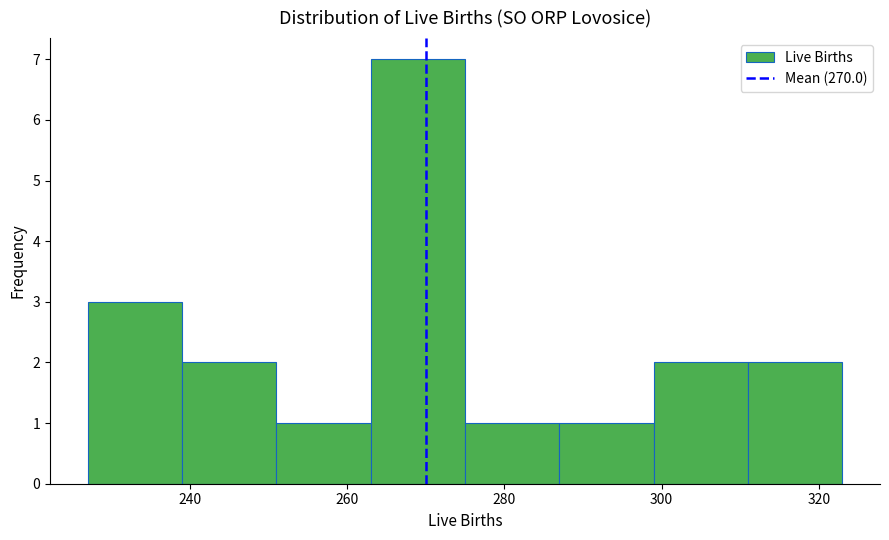

Over which range of the x-axis is the bar tallest?

263 to 275